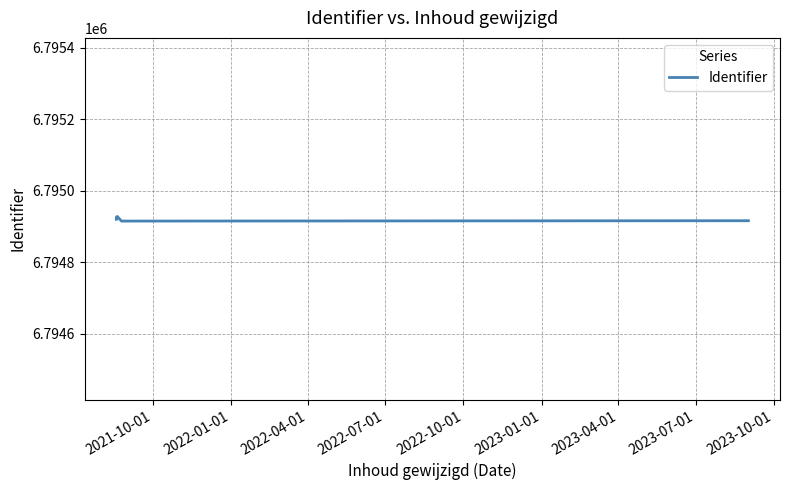

Count the number of categories in the chart.

5